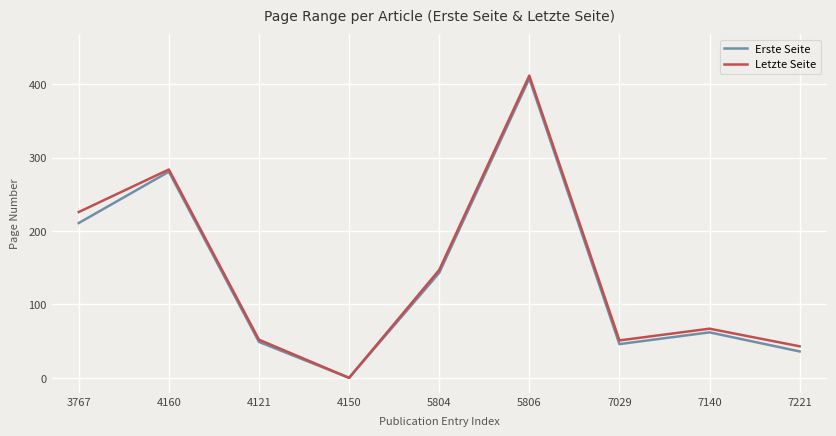

How many categories are shown in the chart?

9